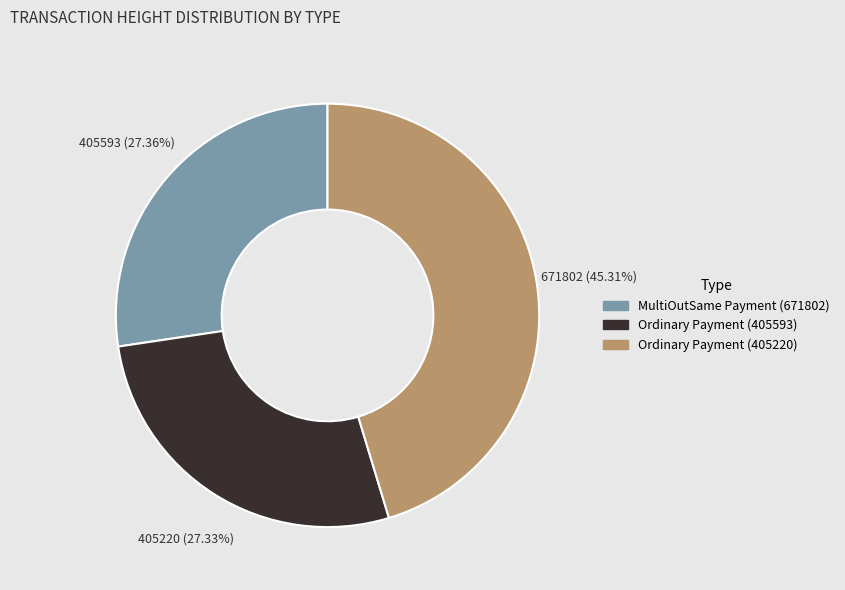

To the nearest percent, what is the difference between the Ordinary Payment (405593) and MultiOutSame Payment (671802) slice percentages?

0%